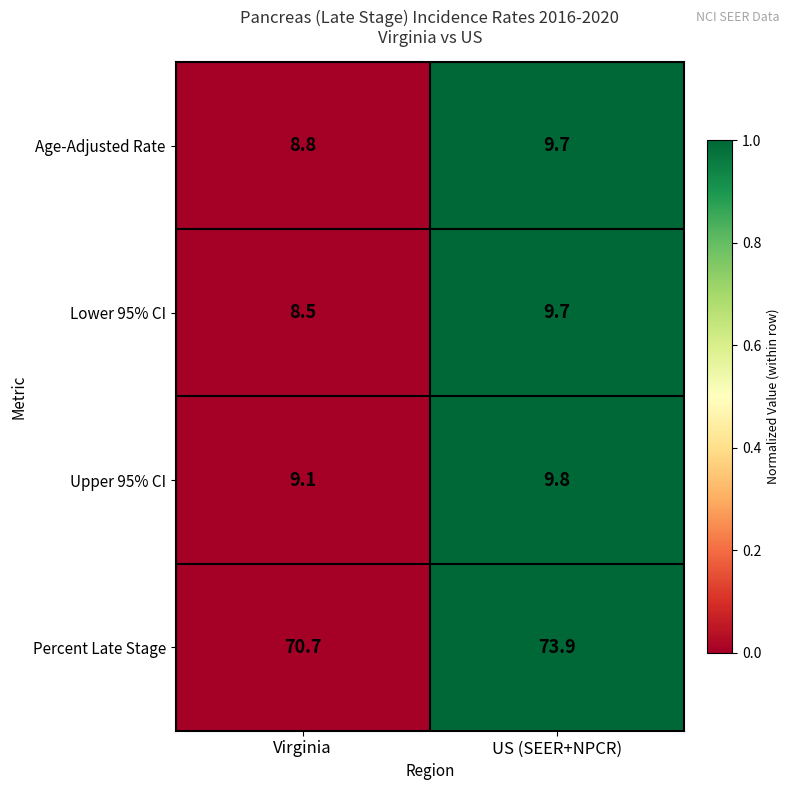

What is the maximum value shown in the chart?

73.9